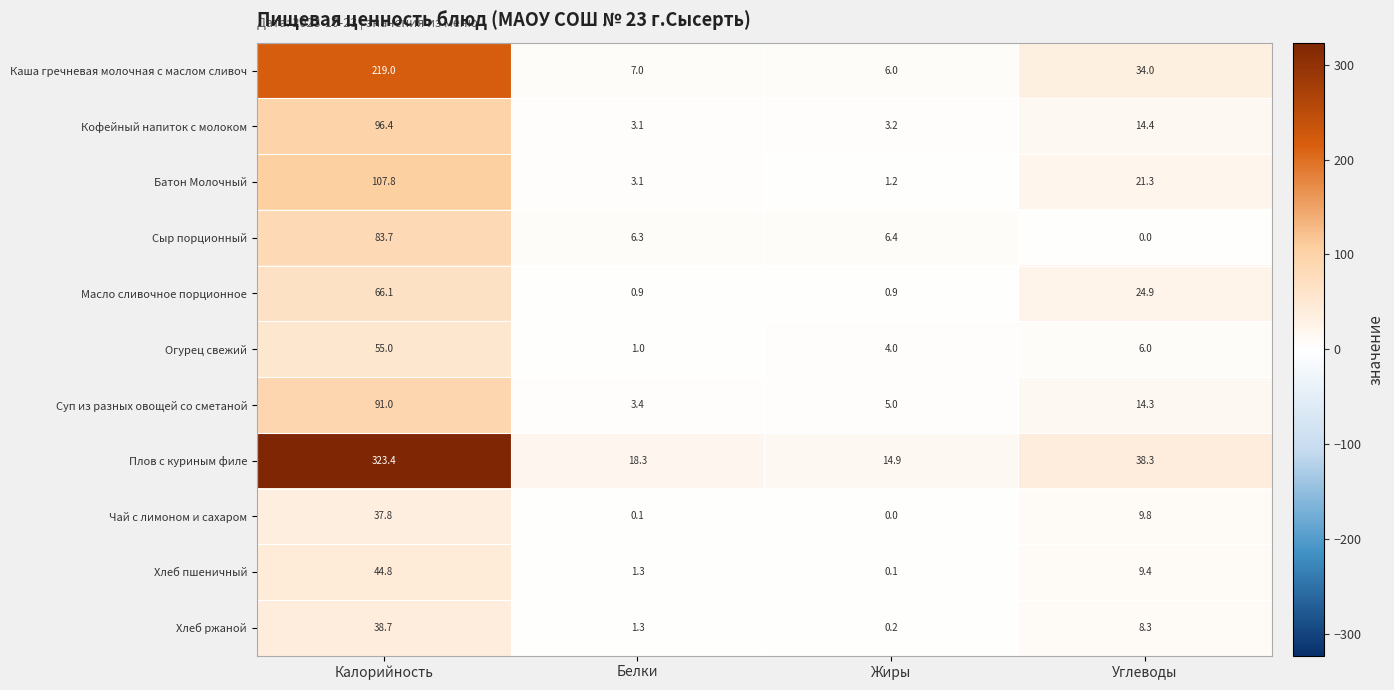

At which label does Чай с лимоном и сахаром first exceed 9?

Калорийность